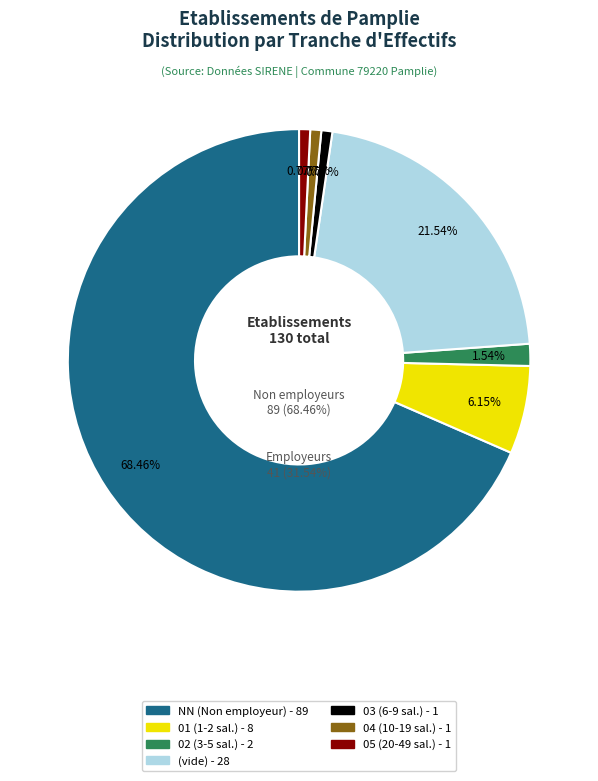

Is NN the majority of the pie?

Yes